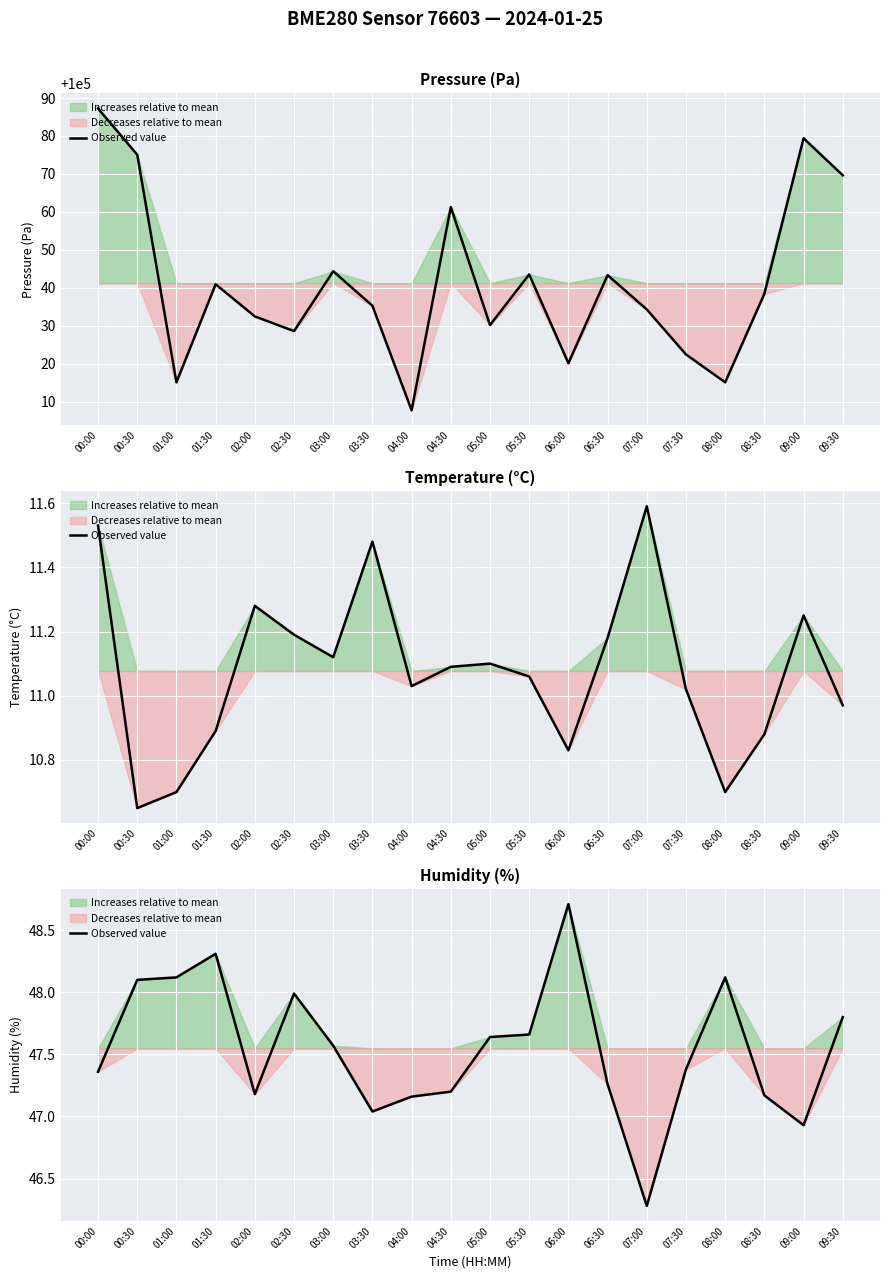

What is the ratio of the value at 06:00 to the value at 01:30?

1.0